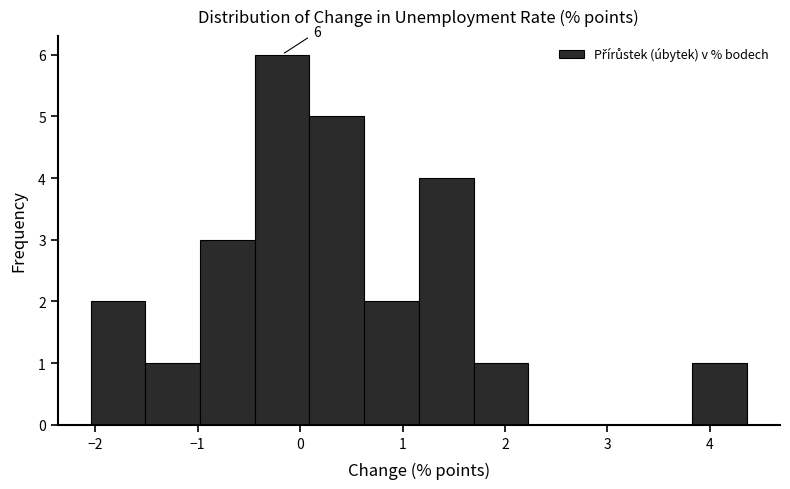

Over which range of the x-axis is the bar tallest?

-0.4 to 0.1